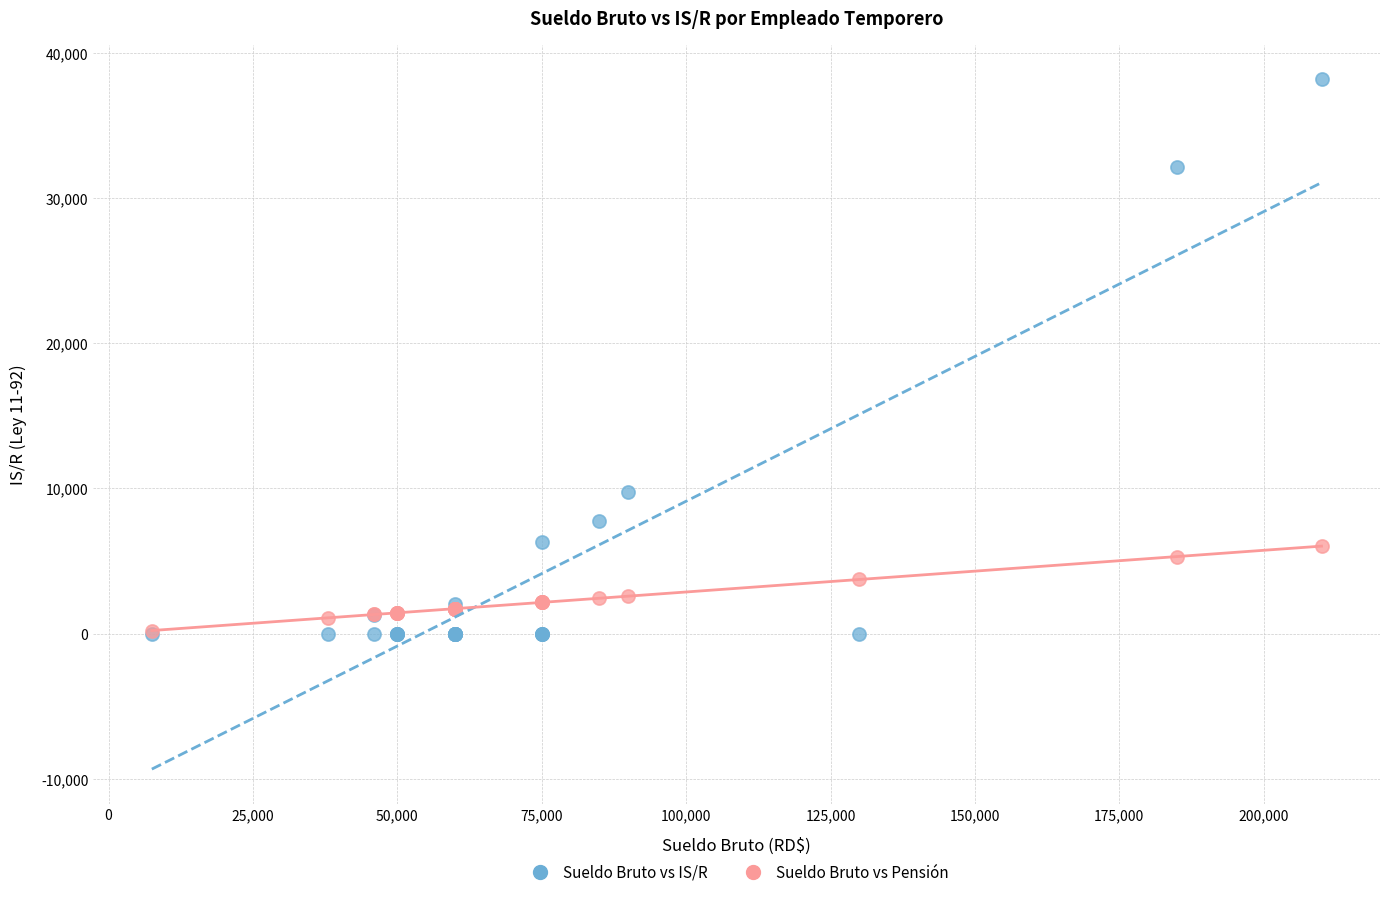

Across all series, what Y value is closest to 19077?

9753.1